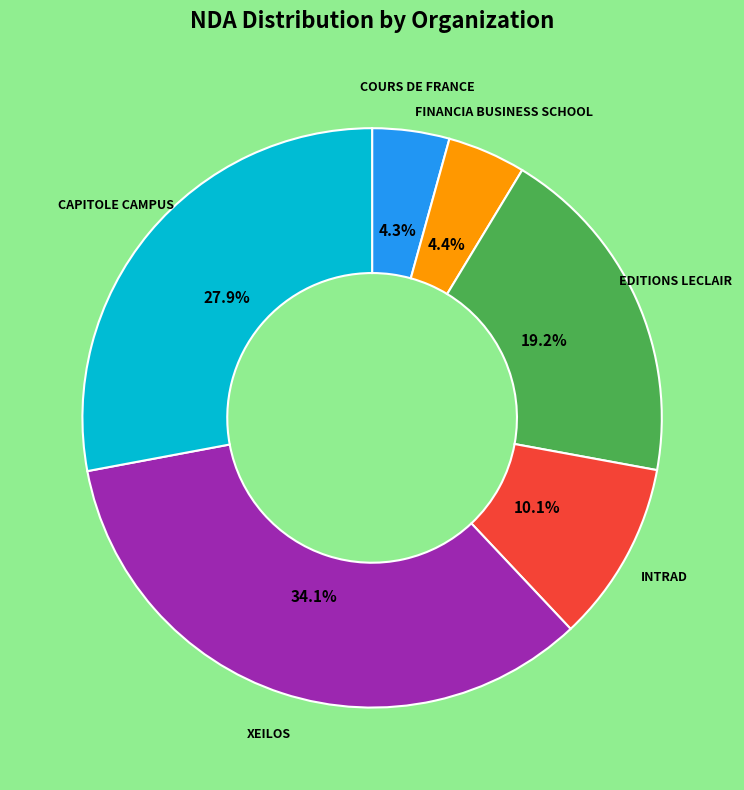

Is there a majority slice in this chart?

No